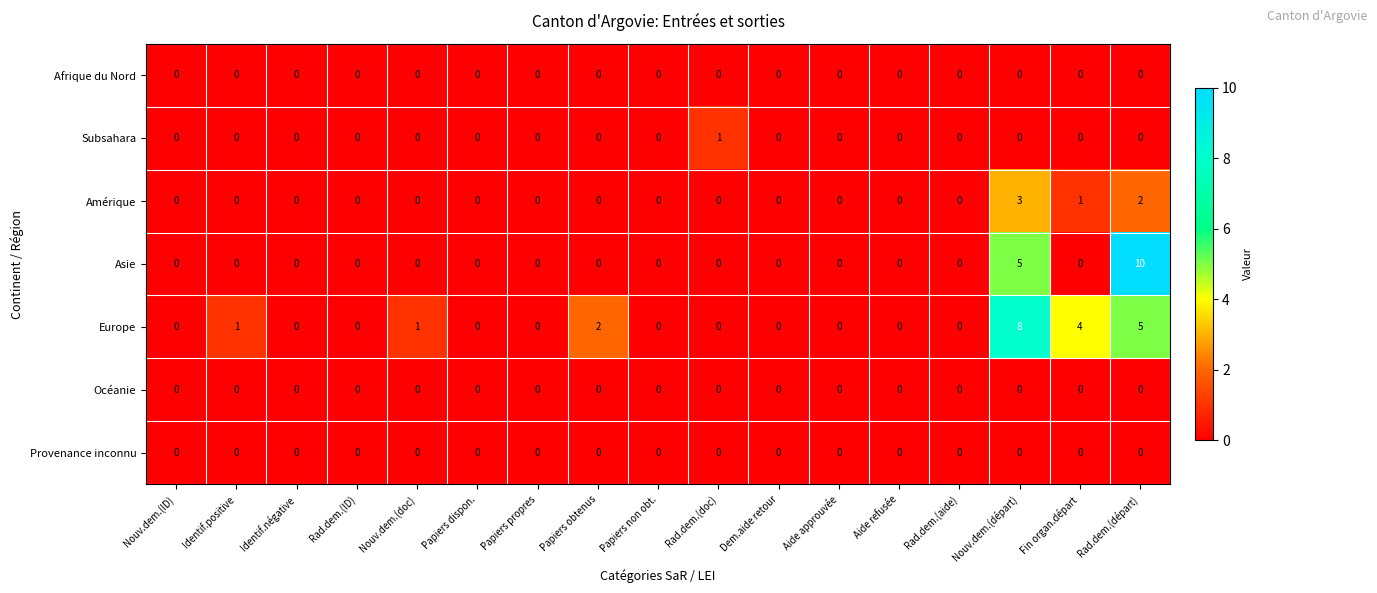

How many Subsahara values are between 0 and 1?

17